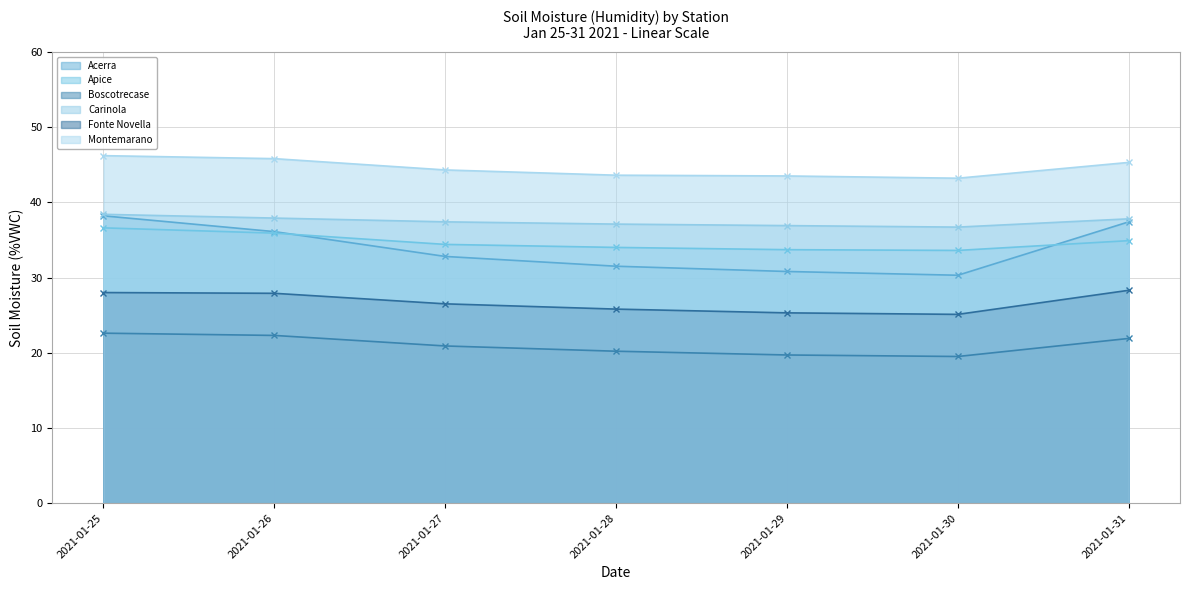

What is the difference between the maximum and minimum values in the Fonte Novella series?

3.2